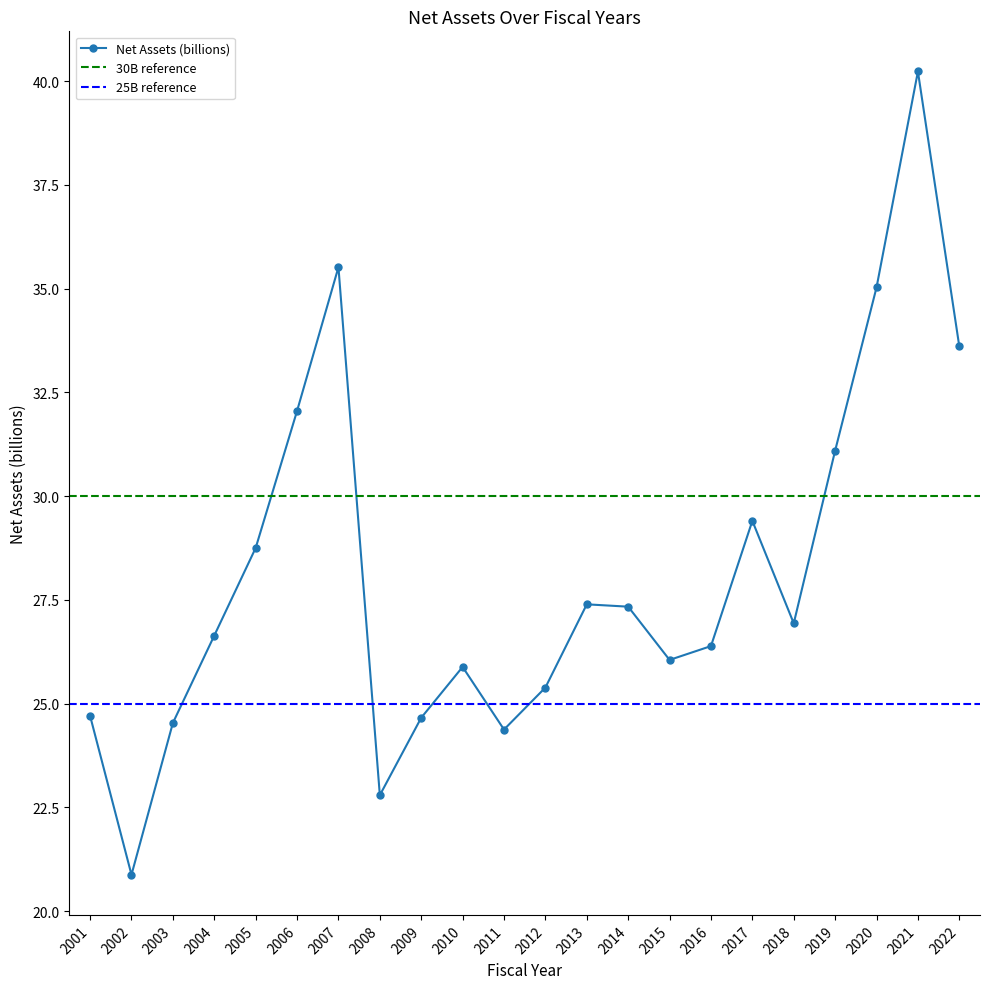

List the labels in order of value, smallest first.

2002, 2008, 2011, 2003, 2009, 2001, 2012, 2010, 2015, 2016, 2004, 2018, 2014, 2013, 2005, 2017, 2019, 2006, 2022, 2020, 2007, 2021